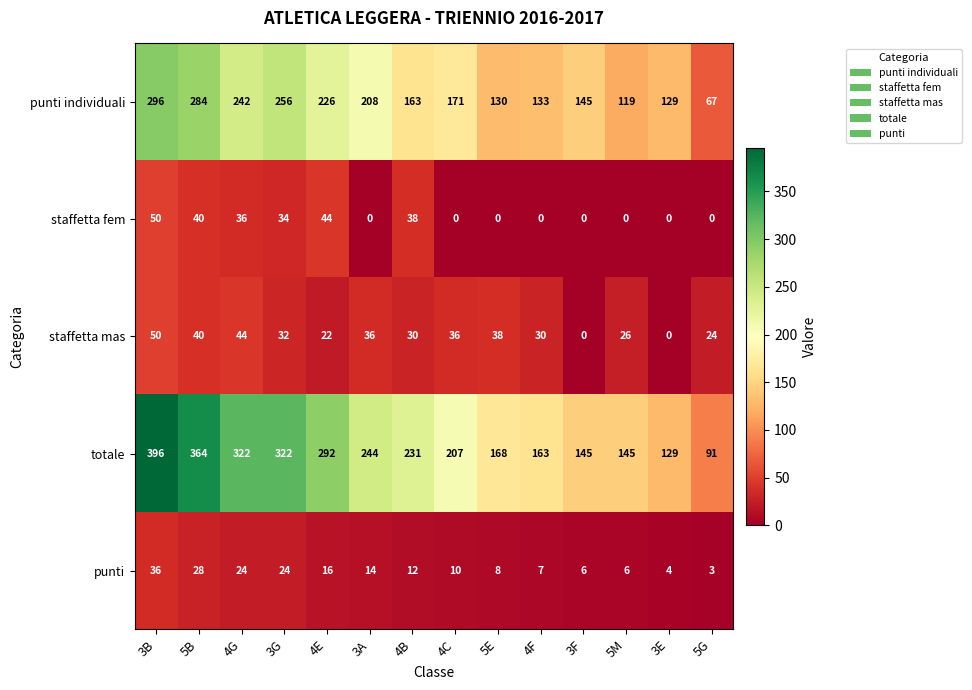

What is the greatest value displayed?

396